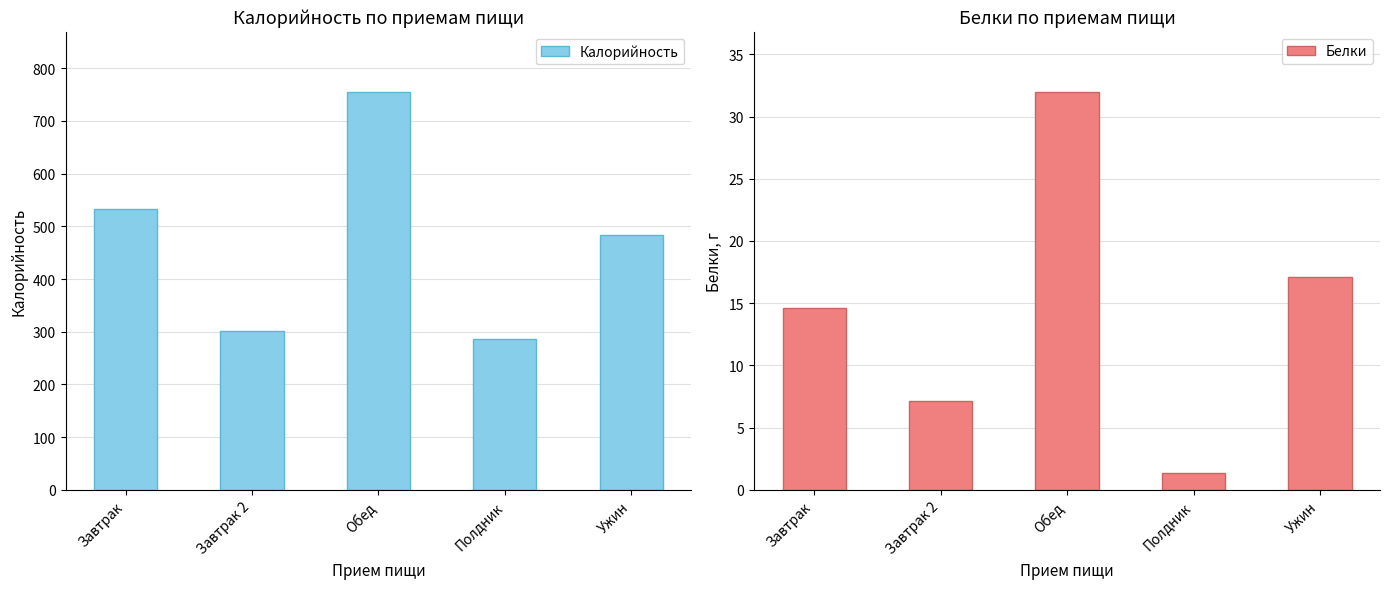

What is the difference between the highest and lowest values at Ужин?

466.8